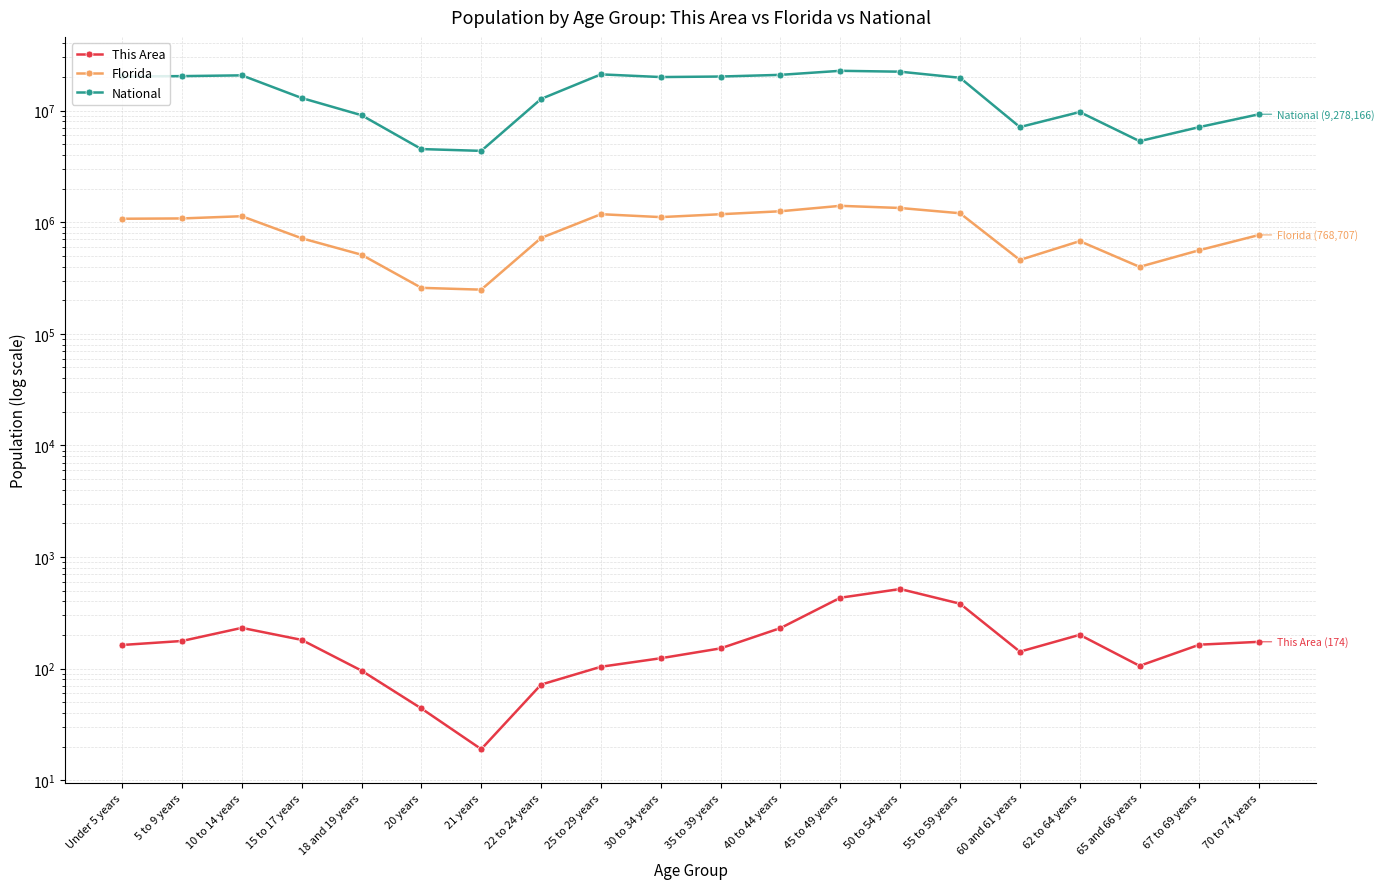

Which series has the largest total across all categories?

National